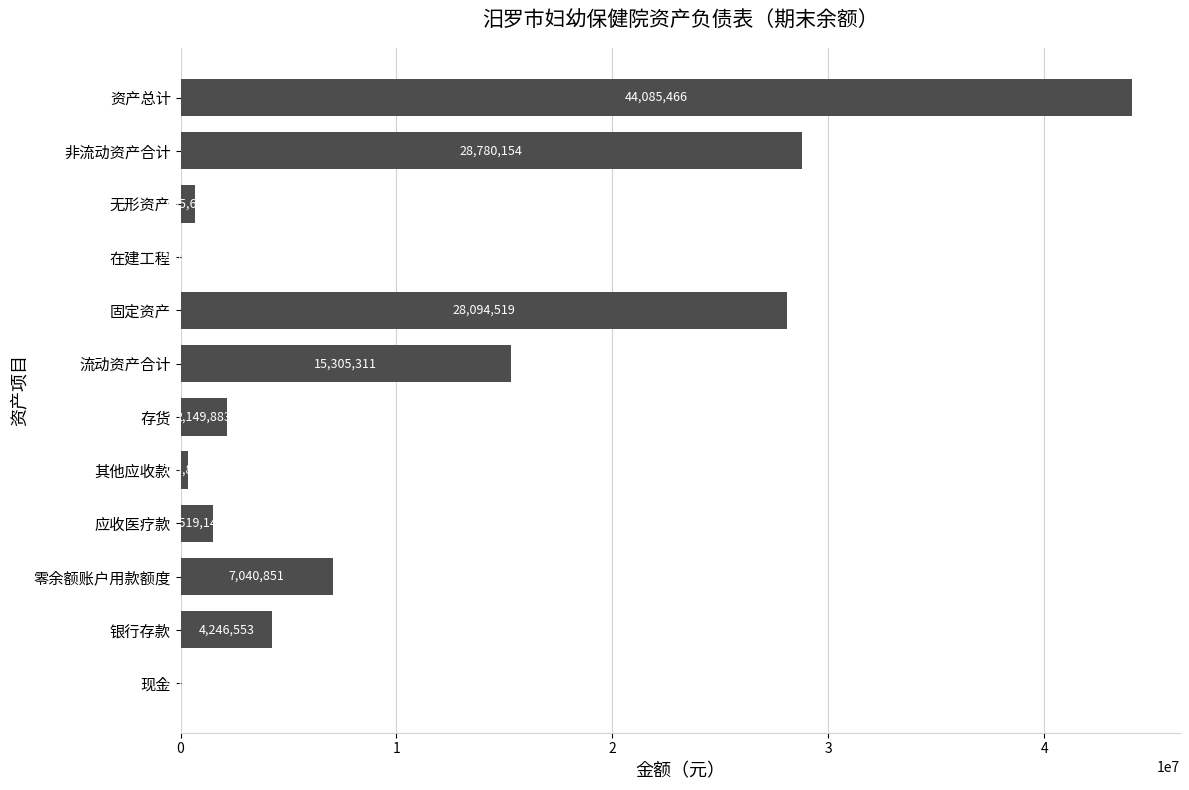

Between 现金 and 零余额账户用款额度, which is larger?

零余额账户用款额度